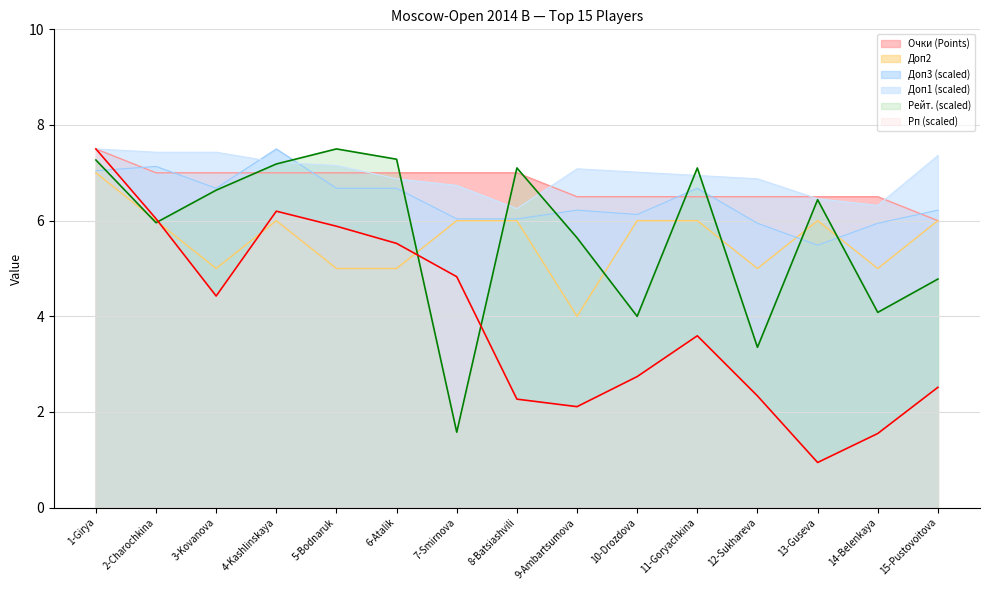

True or false: Рейт. (Rating) has a value of 6.4 at 13-Guseva.

True